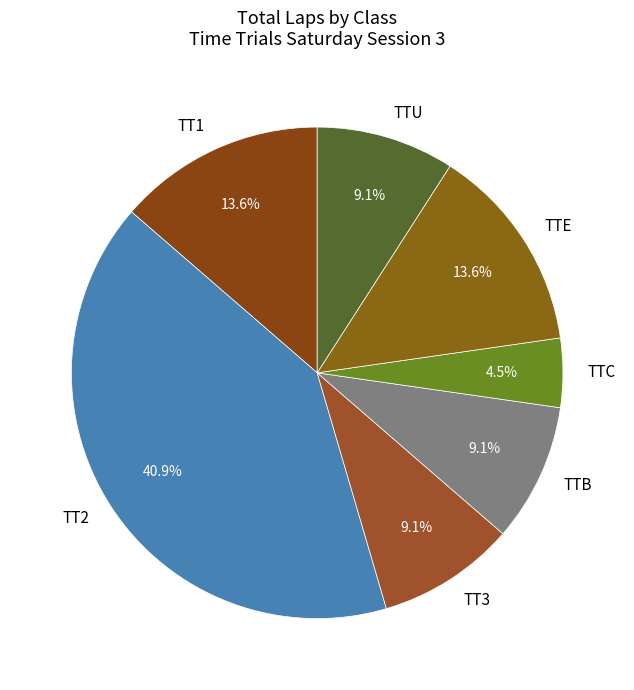

Count the number of slices in the pie.

7